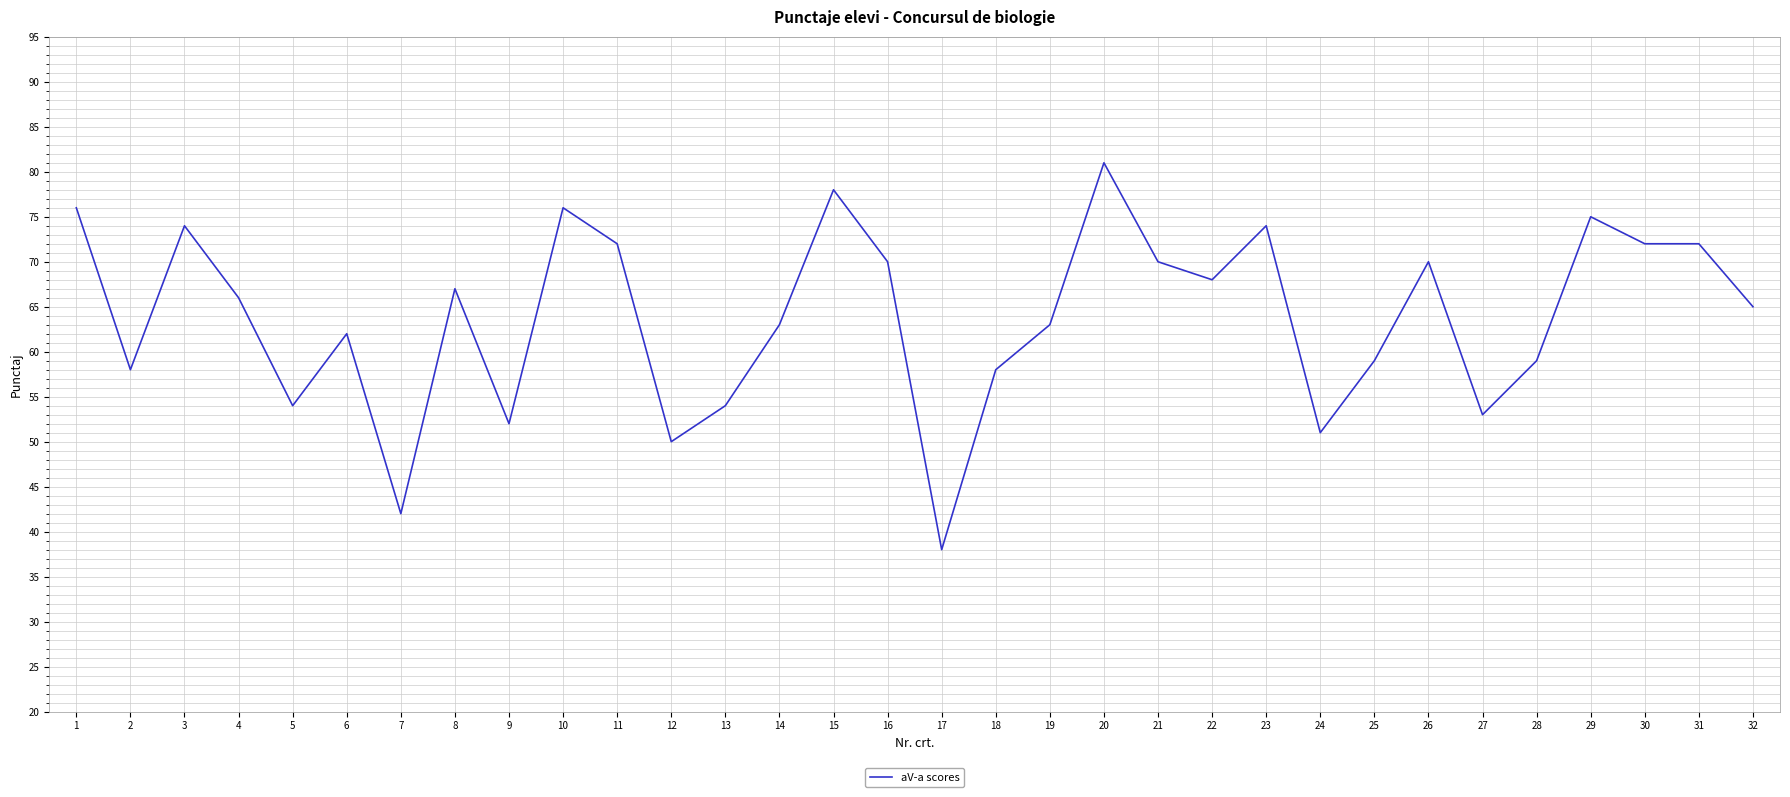

What is the ratio of the value at 20 to the value at 29?

1.1